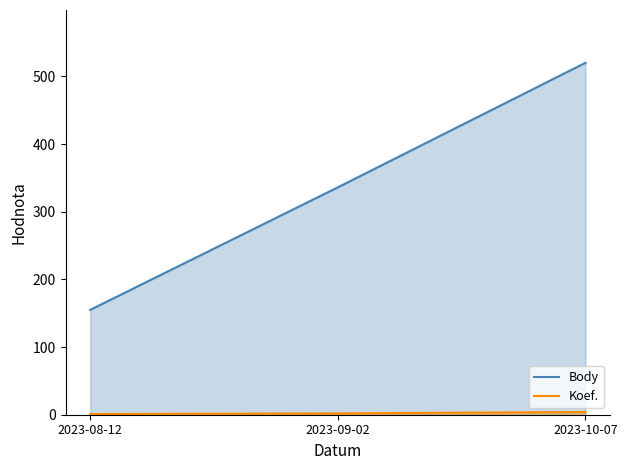

What position from the left is 2023-10-07?

3